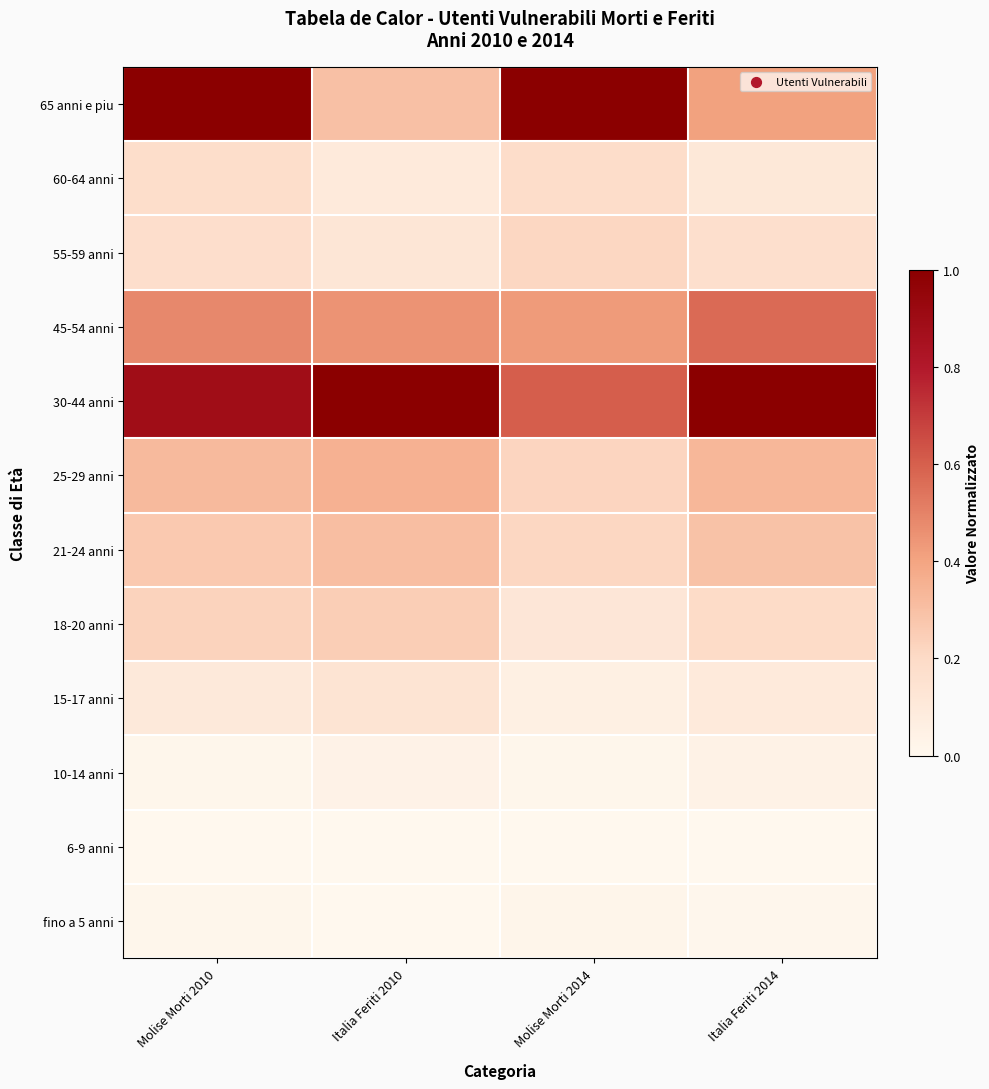

Count the number of categories in the chart.

4